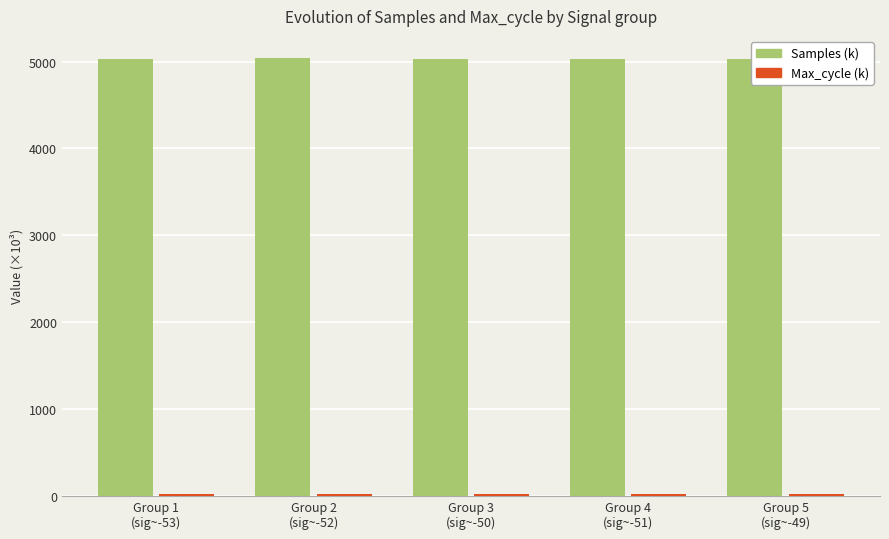

Does the chart contain any negative values?

No